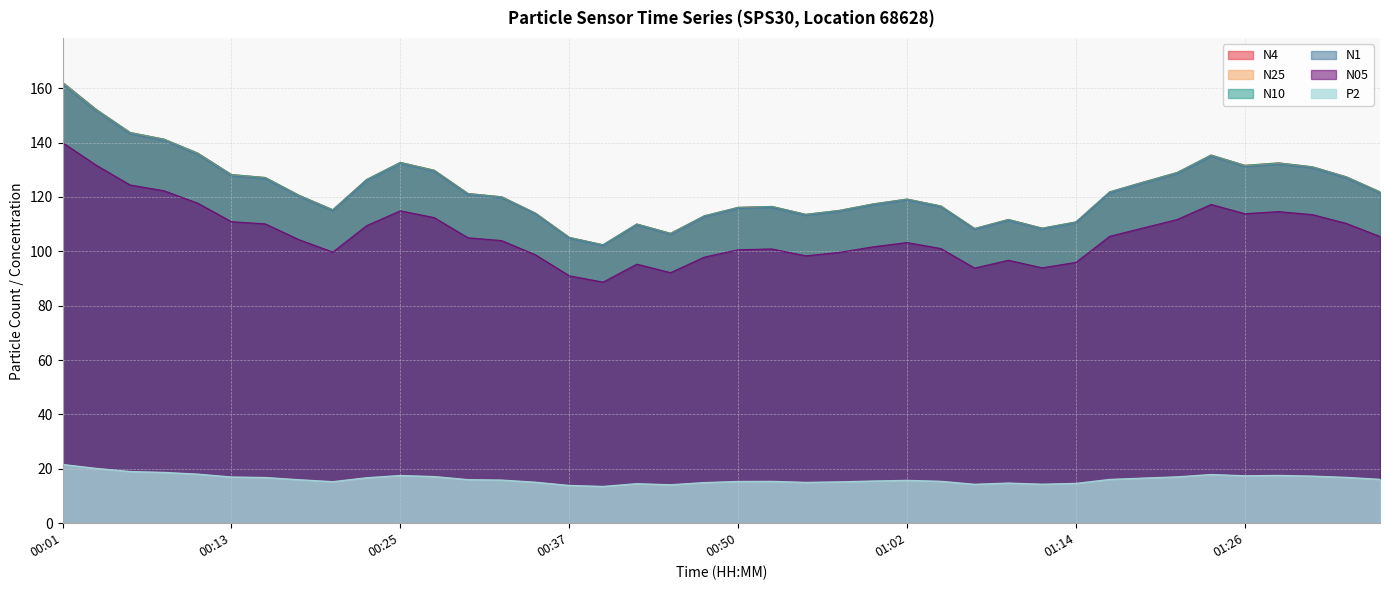

Which series has the widest spread of values?

N10